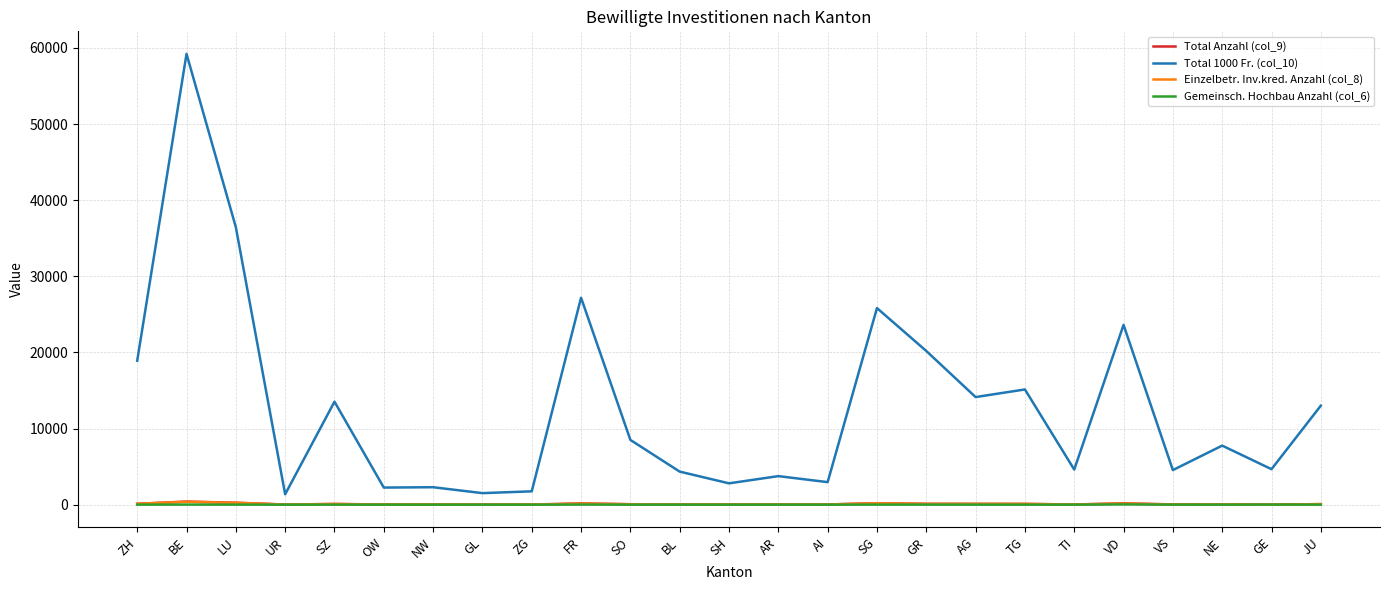

Is it true that Total Anzahl (col_9) equals 60.0 at SO?

True